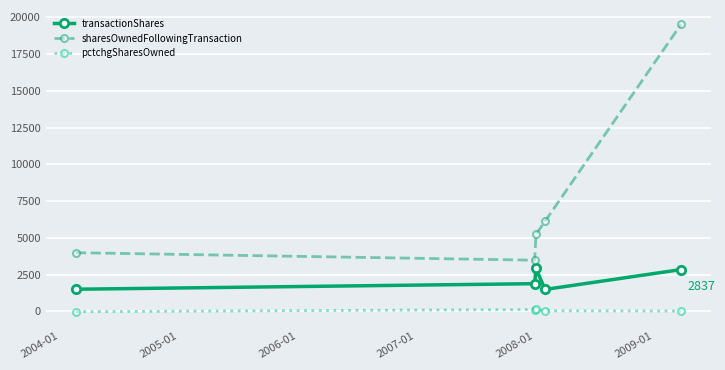

What is the smallest value displayed?

-27